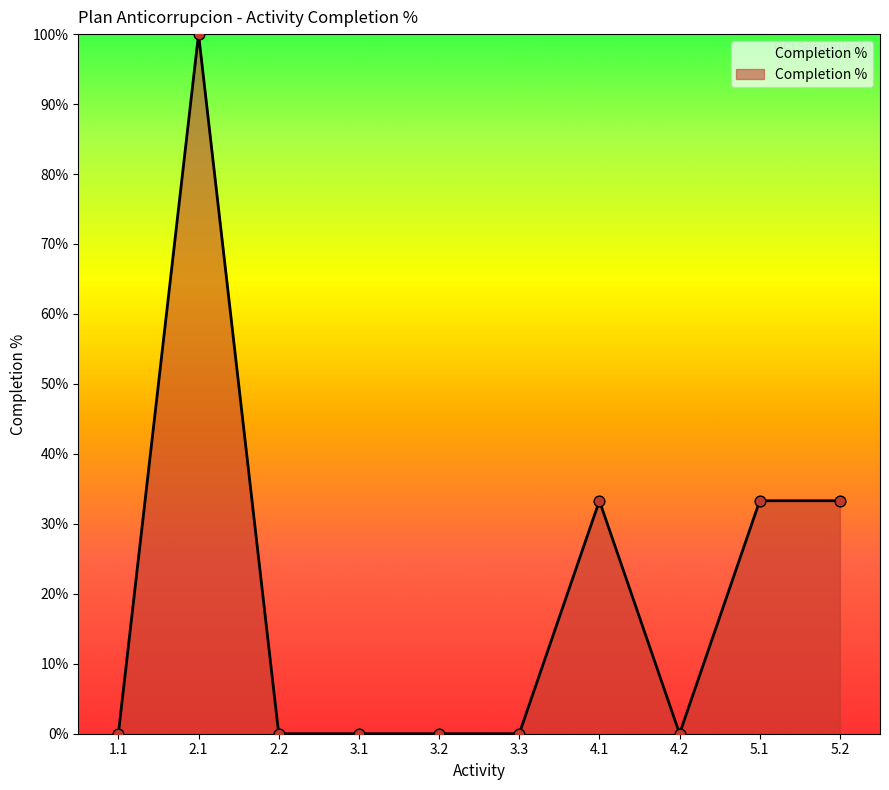

What is the change in value from 3.1 to 5.1?

+33.3